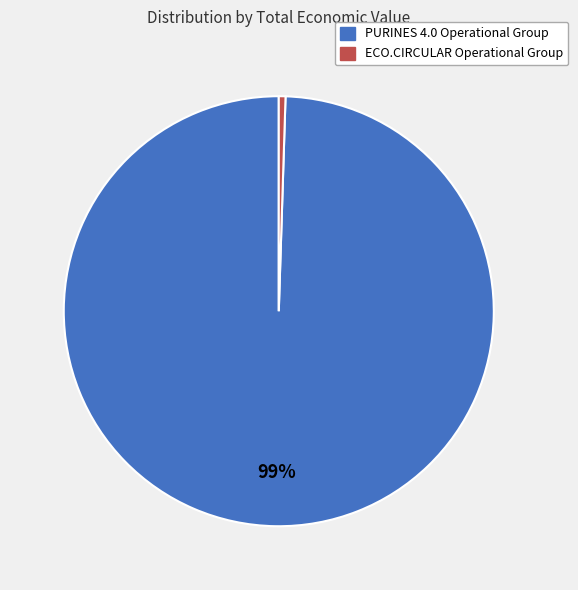

To the nearest percent, what is the average slice percentage?

50%